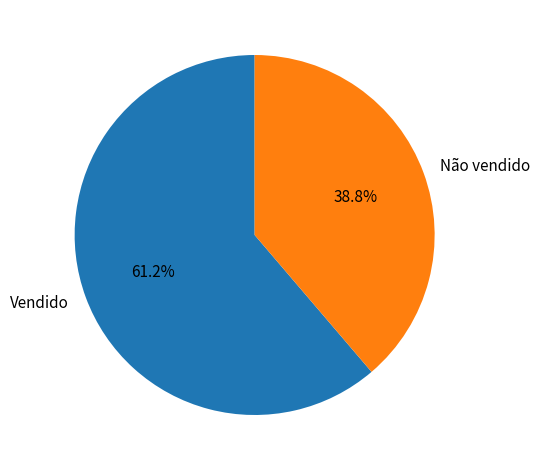

Approximately how many times larger is the value at Vendido compared to Não vendido?

1.6